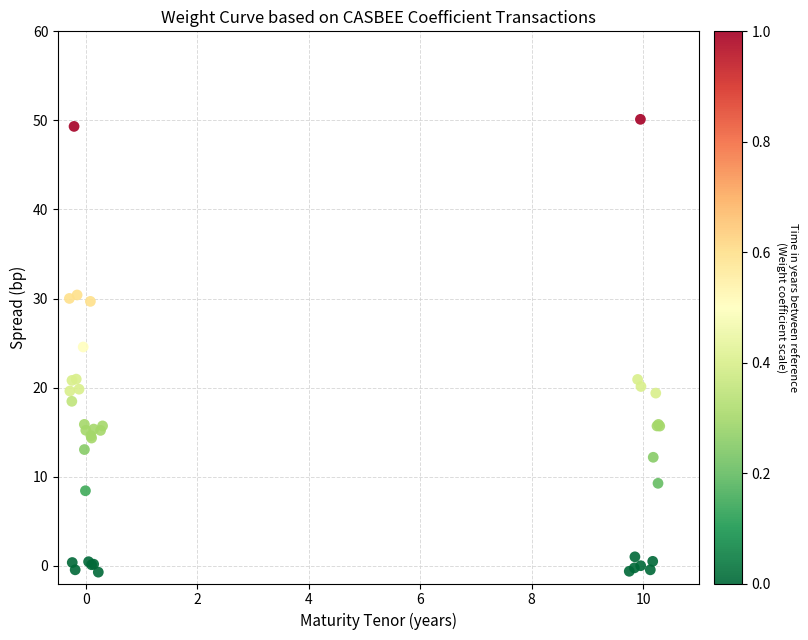

What Y value in the scatter plot is closest to 24?

25.2